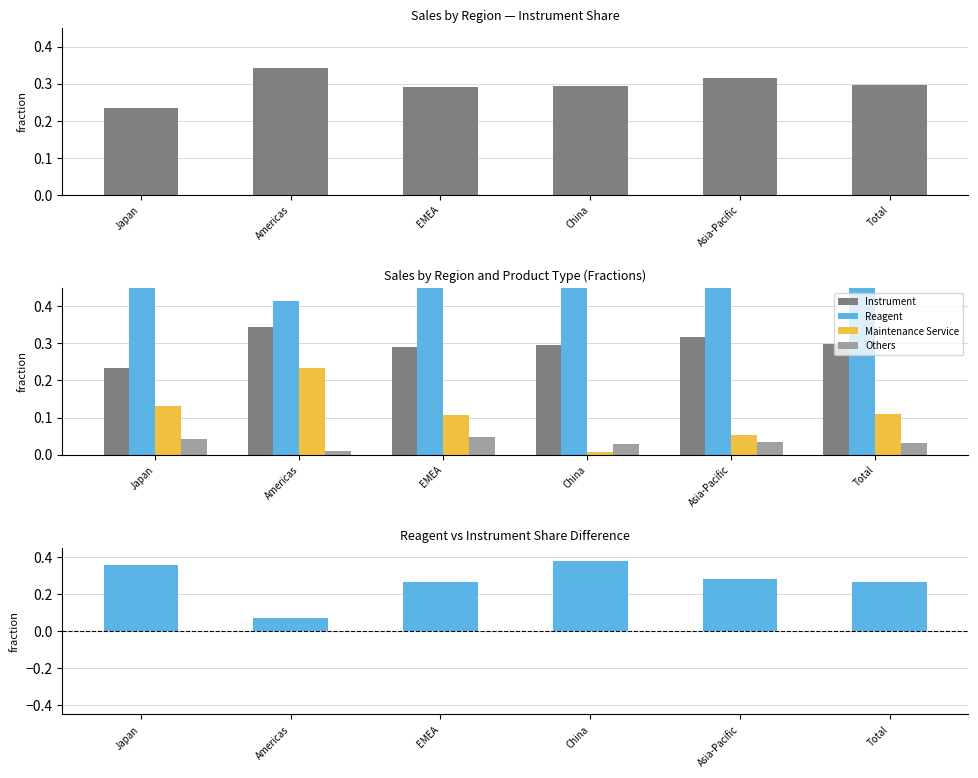

Reading right to left, what are all the values shown in this chart?

Instrument: Total=0.3	Asia-Pacific=0.3	China=0.3	EMEA=0.3	Americas=0.3	Japan=0.2
Reagent: Total=0.6	Asia-Pacific=0.6	China=0.7	EMEA=0.6	Americas=0.4	Japan=0.6
Maintenance Service: Total=0.1	Asia-Pacific=0.1	China=0.0	EMEA=0.1	Americas=0.2	Japan=0.1
Others: Total=0.0	Asia-Pacific=0.0	China=0.0	EMEA=0.0	Americas=0.0	Japan=0.0
Reagent - Instrument: Total=0.3	Asia-Pacific=0.3	China=0.4	EMEA=0.3	Americas=0.1	Japan=0.4